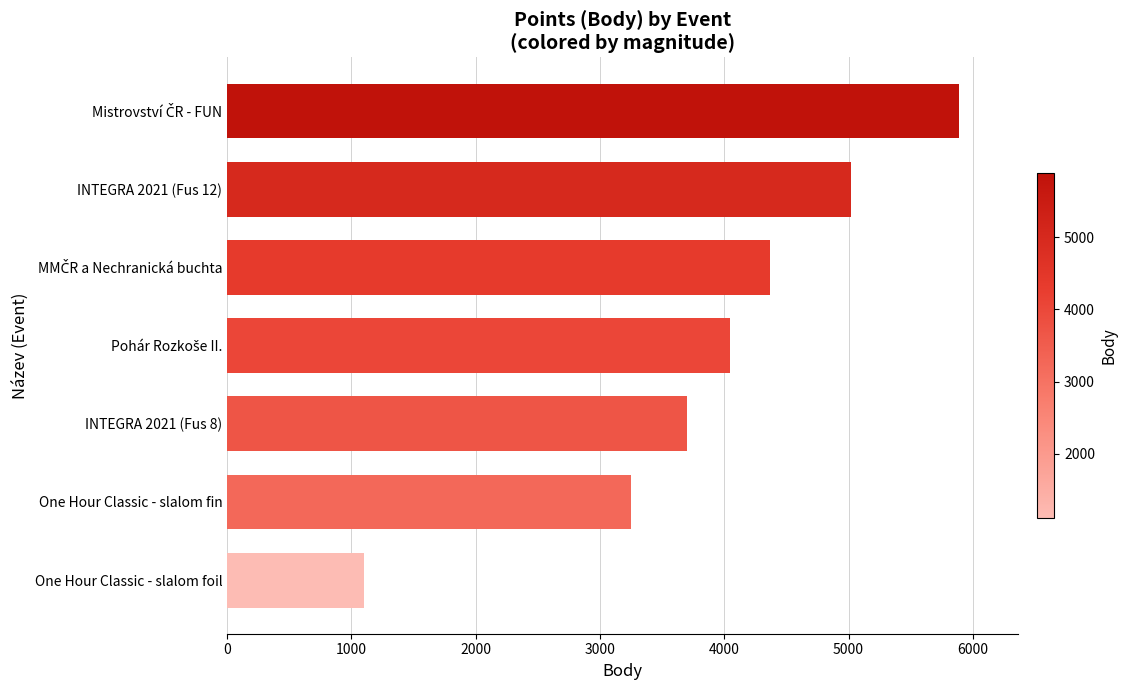

What is the change in value from One Hour Classic - slalom foil to One Hour Classic - slalom fin?

+2146